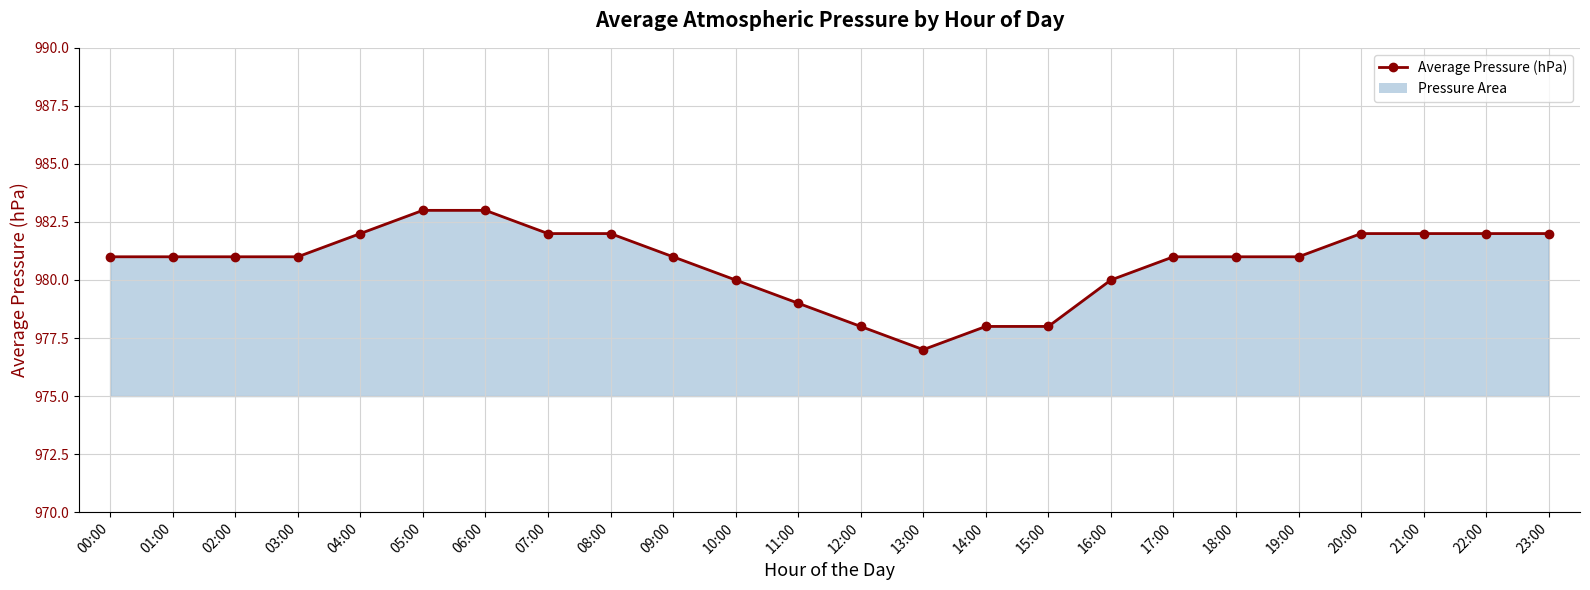

Is it true that the value at 09:00 is 981?

True